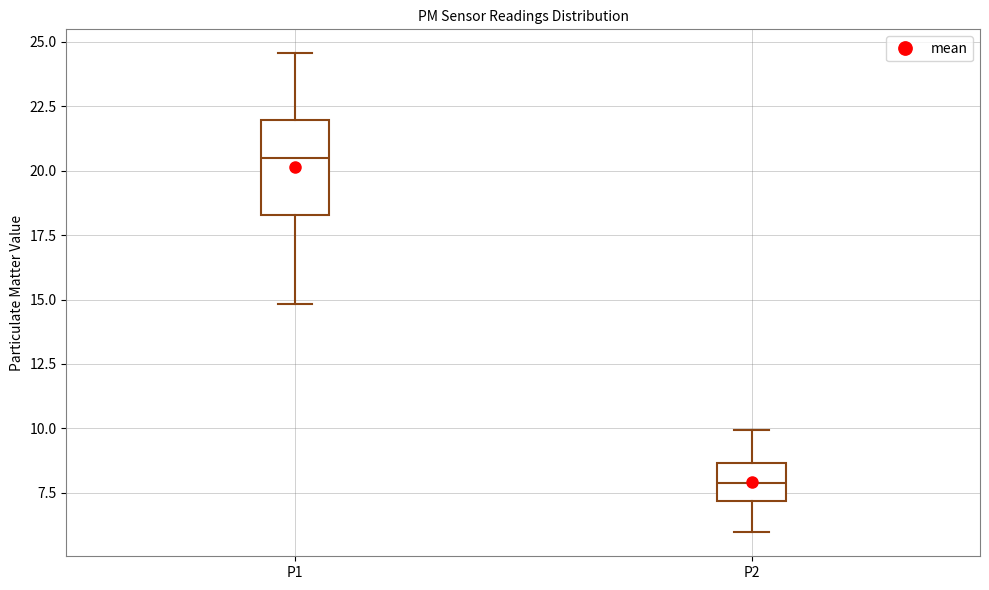

Reading left to right, read every box against the y-axis: the position of its median line, the range the box covers, and the ends of its whiskers. The values are not printed on the chart, so give them approximately, as read against the axis.

P1: median 20.5, box 18.5 to 22.0, whiskers 15.0 to 24.5
P2: median 8.0, box 7.0 to 8.5, whiskers 6.0 to 10.0